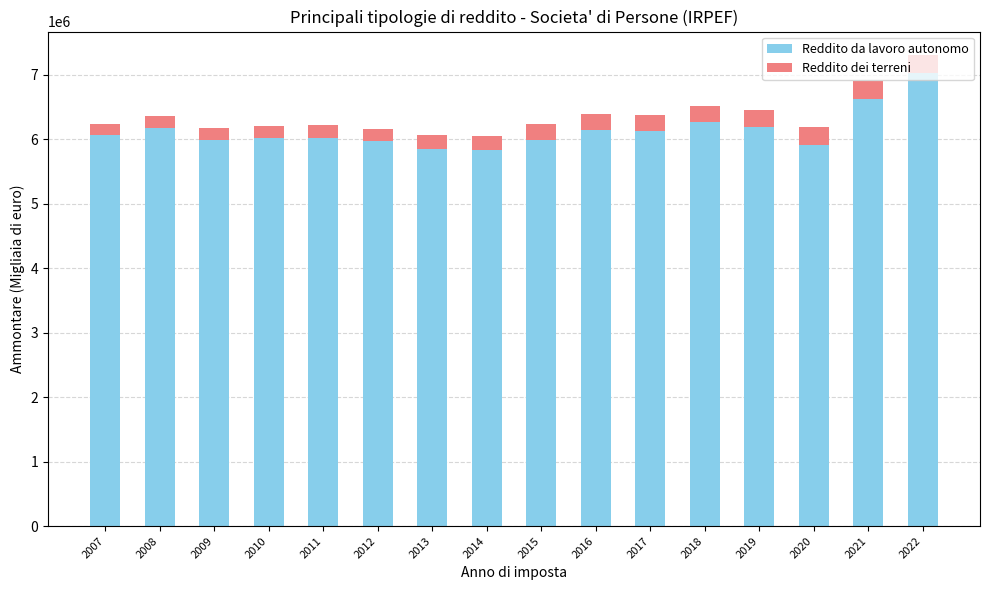

What is the lowest value of the Reddito da lavoro autonomo series?

5825162.0